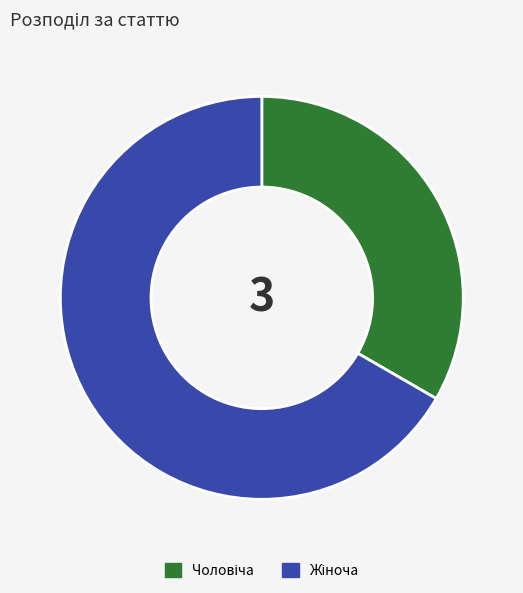

Is there a majority slice in this chart?

Yes